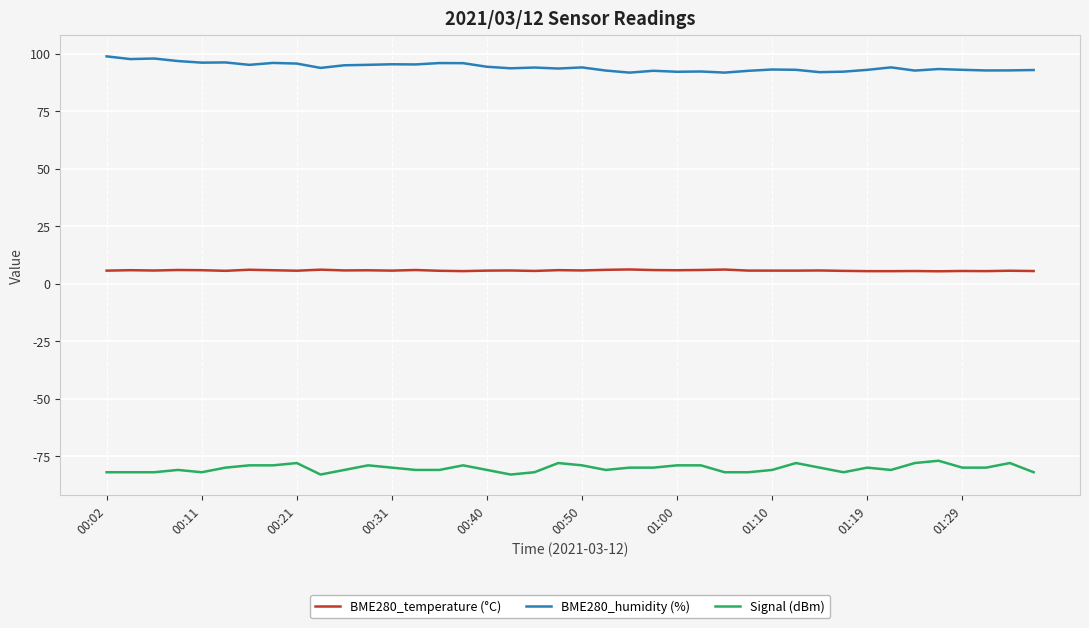

What is the minimum value for Signal (dBm)?

-83.0